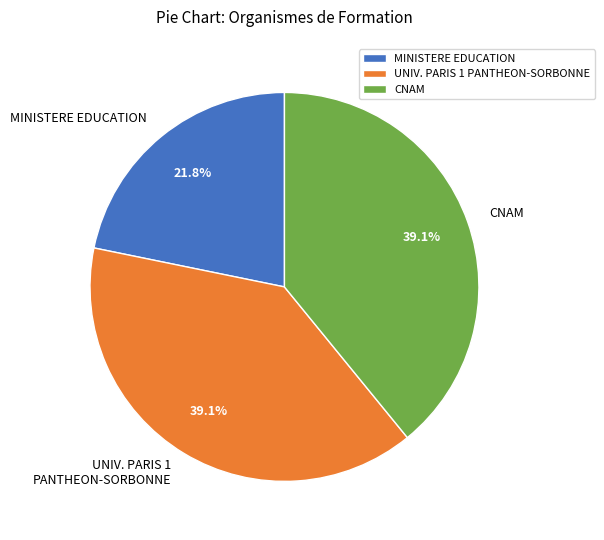

To the nearest percent, what is the average slice percentage?

33%